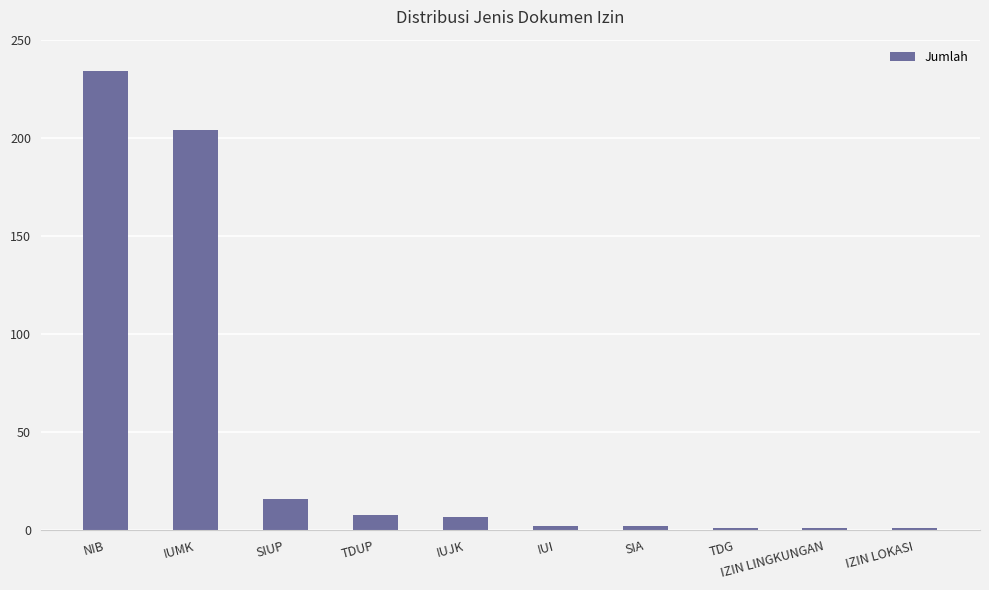

Which label corresponds to the largest value in the chart?

NIB